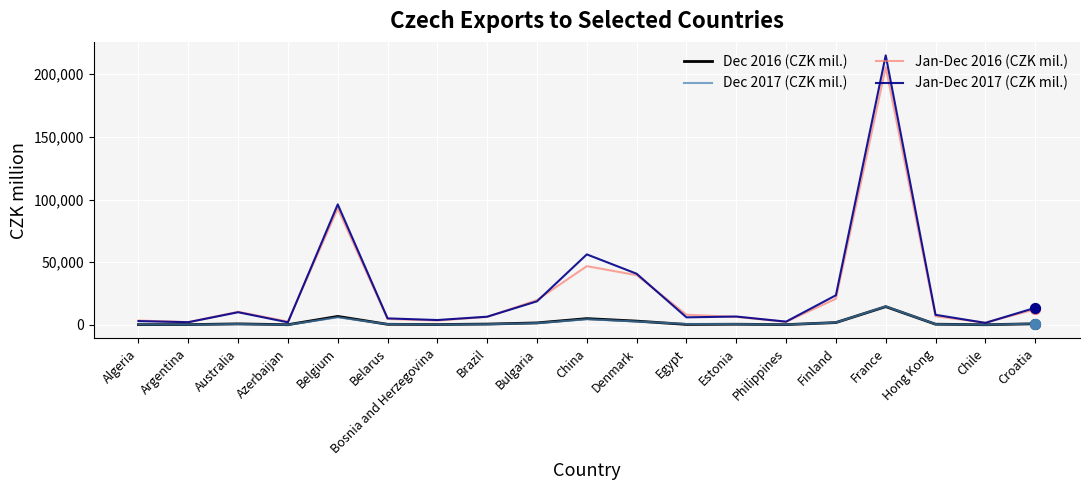

Which series has the largest range (max minus min)?

Jan-Dec 2017 (CZK mil.)